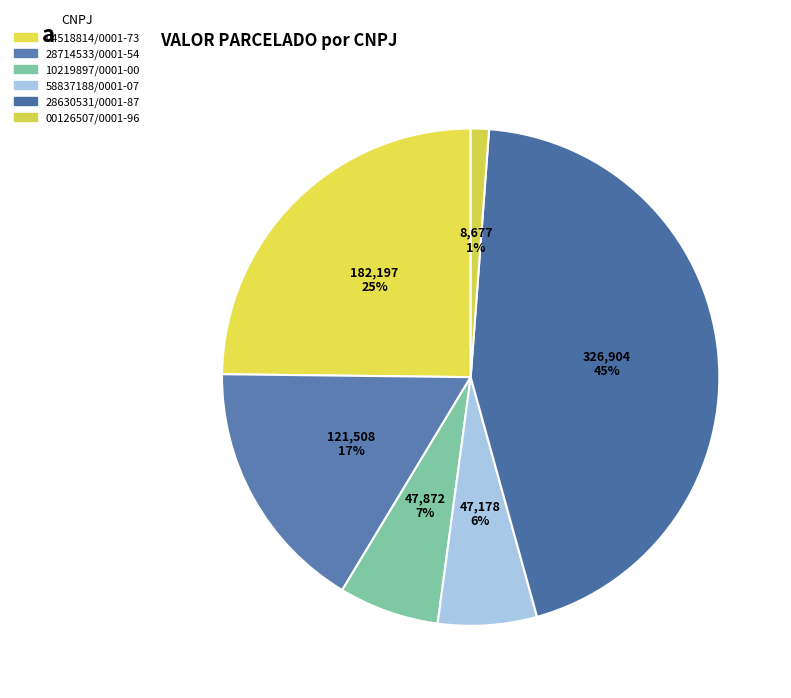

Rank the categories by value from highest to lowest.

28630531/0001-87, 04518814/0001-73, 28714533/0001-54, 10219897/0001-00, 58837188/0001-07, 00126507/0001-96